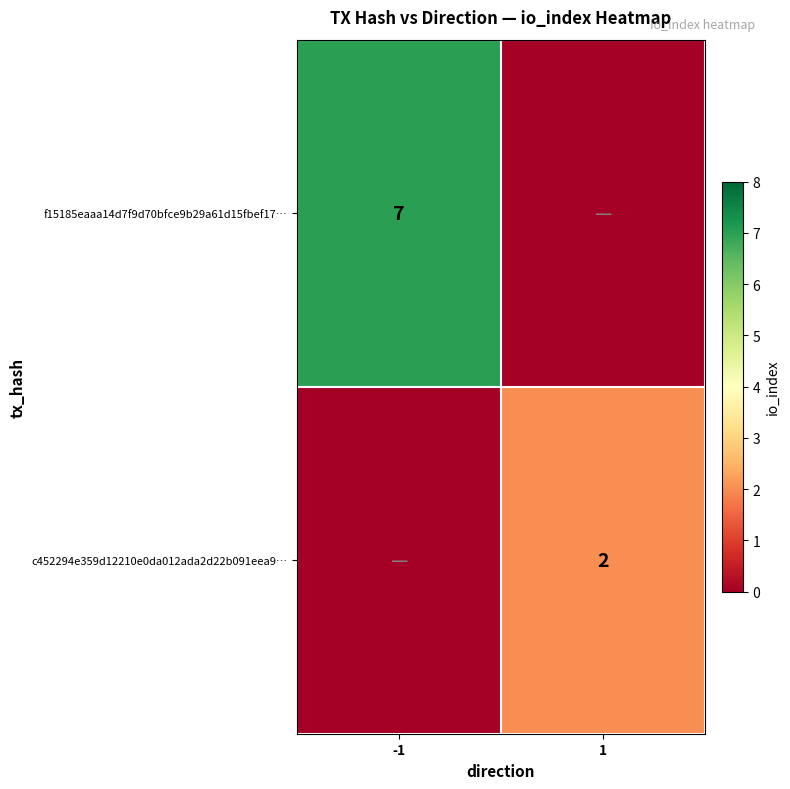

True or false: c452294e359d12210e0da012ada2d22b091eea9… has a value of 1 at 1.

False